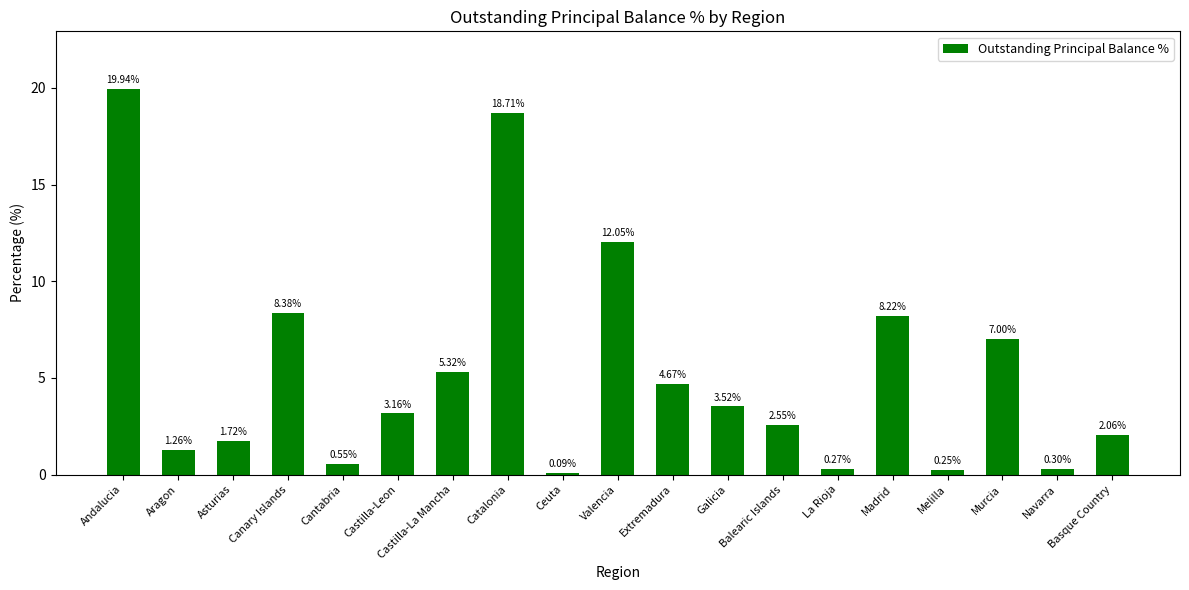

What is the sum of all values?

100.0